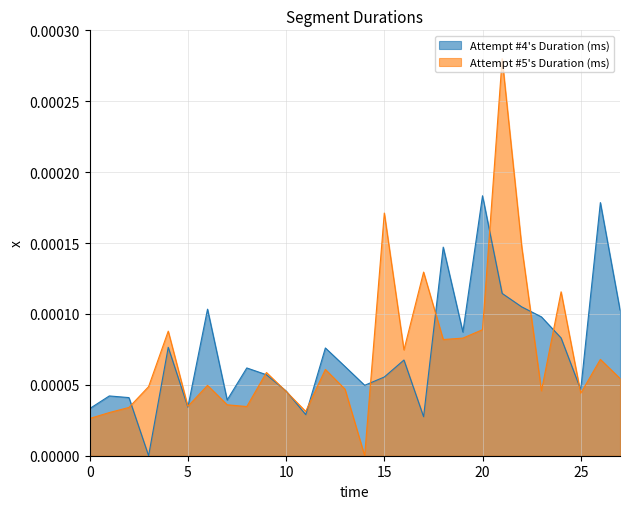

How many Attempt #4's Duration (ms) values are between 0 and 1?

28